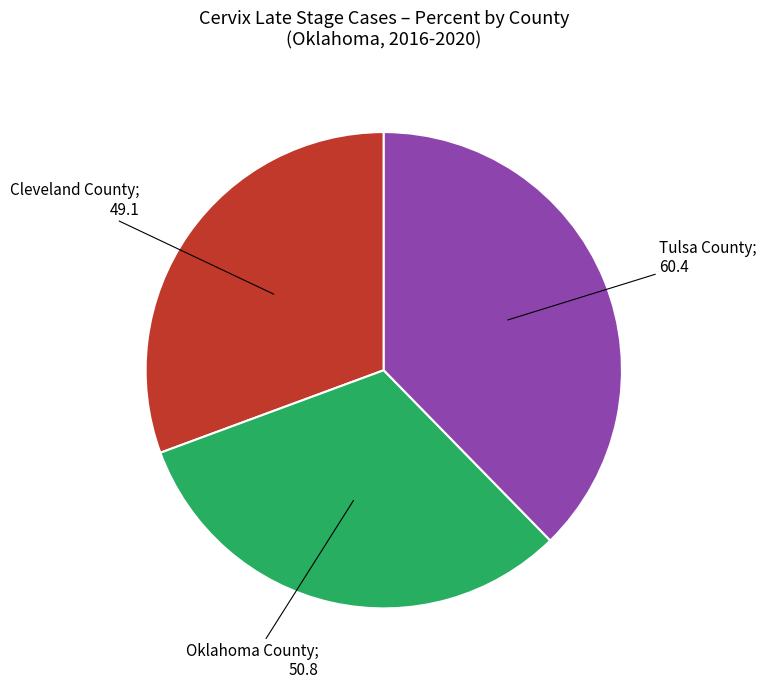

Is there any slice that represents more than half of the pie?

No